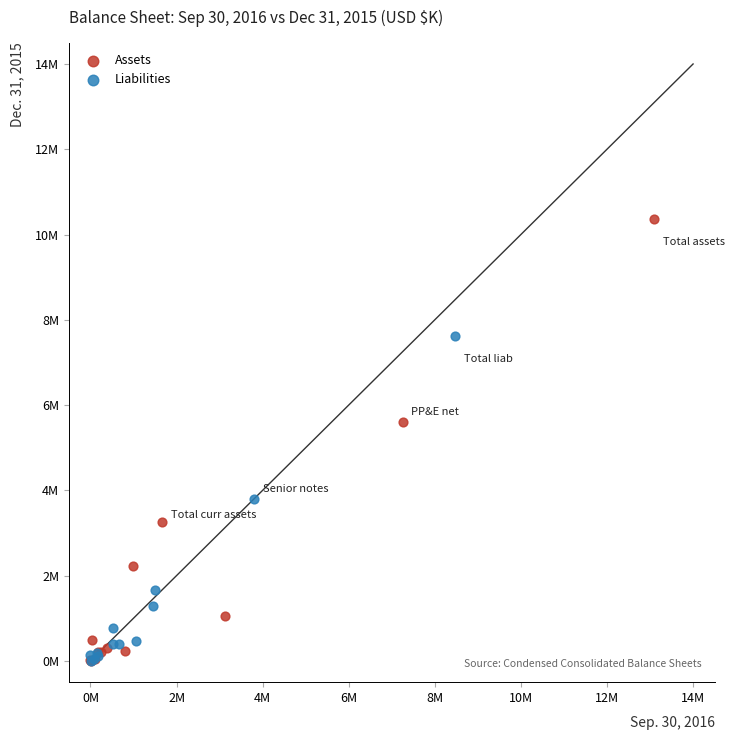

Which series has the largest Y range (max minus min)?

Assets